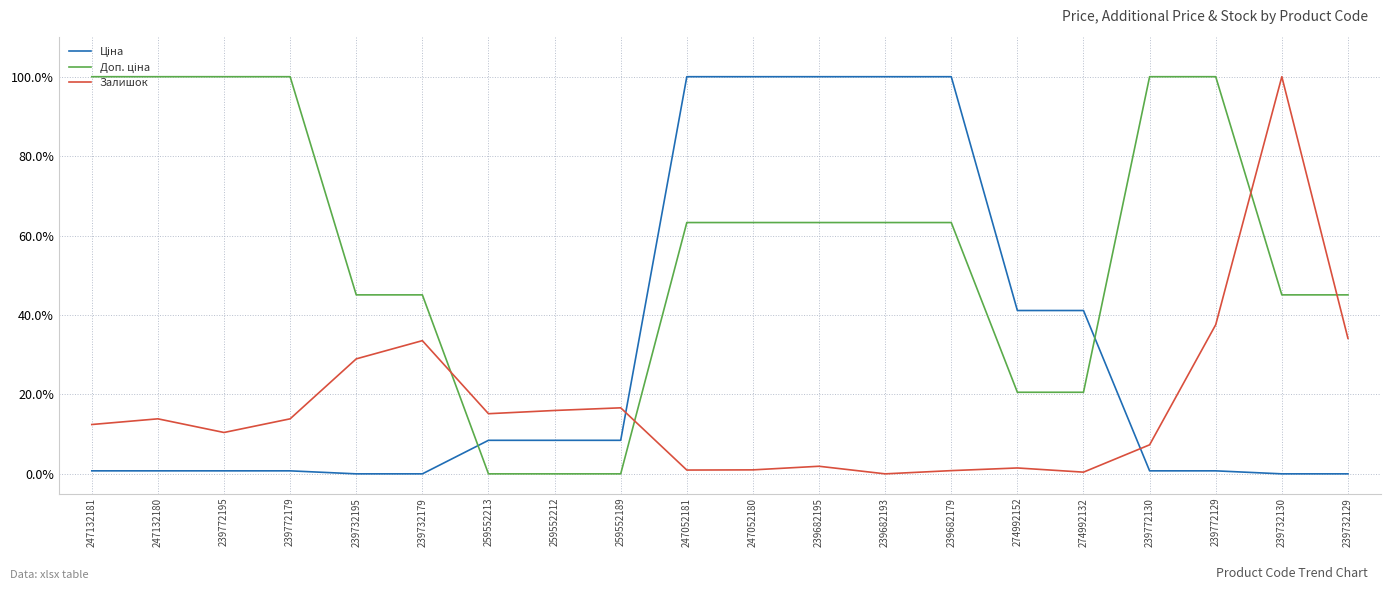

Is this an area chart (filled region under the line)?

No